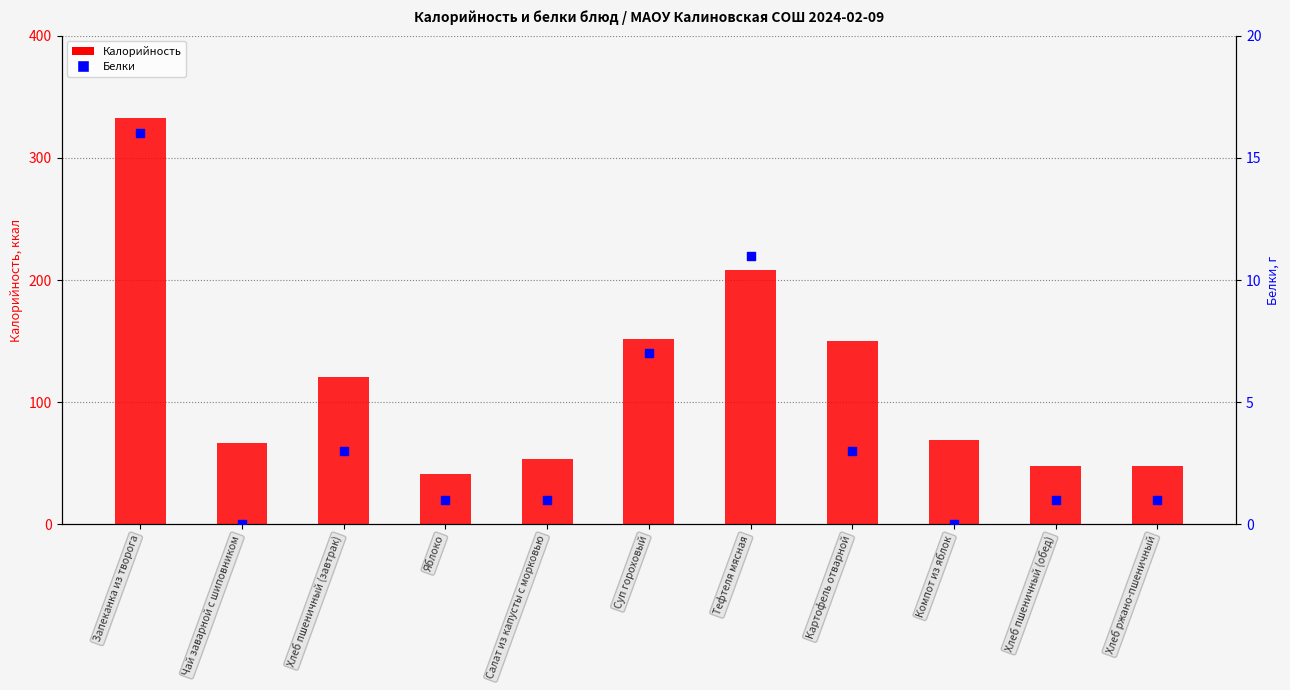

Which series has the widest spread of Y values?

Калорийность